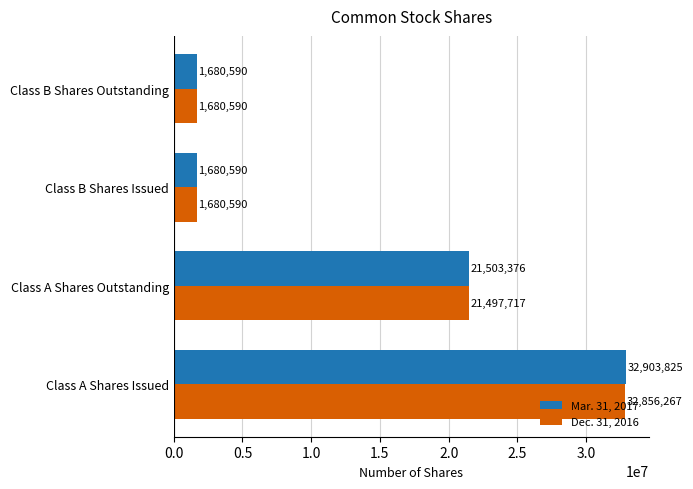

What is the greatest value displayed?

32903825